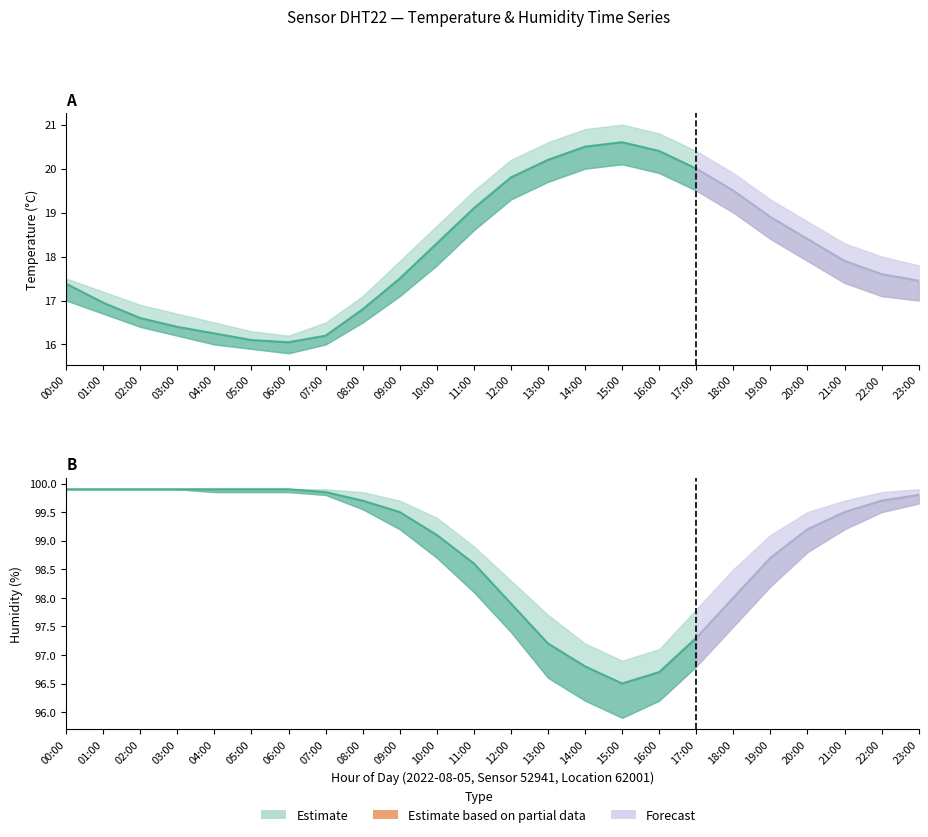

Reading left to right, what are all the values shown in this chart?

temperature_mean: 00:00=17.4	01:00=16.9	02:00=16.6	03:00=16.4	04:00=16.2	05:00=16.1	06:00=16.1	07:00=16.2	08:00=16.8	09:00=17.5	10:00=18.3	11:00=19.1	12:00=19.8	13:00=20.2	14:00=20.5	15:00=20.6	16:00=20.4	17:00=20.0	18:00=19.5	19:00=18.9	20:00=18.4	21:00=17.9	22:00=17.6	23:00=17.4
temperature_upper: 00:00=17.5	01:00=17.2	02:00=16.9	03:00=16.7	04:00=16.5	05:00=16.3	06:00=16.2	07:00=16.5	08:00=17.1	09:00=17.9	10:00=18.7	11:00=19.5	12:00=20.2	13:00=20.6	14:00=20.9	15:00=21.0	16:00=20.8	17:00=20.4	18:00=19.9	19:00=19.3	20:00=18.8	21:00=18.3	22:00=18.0	23:00=17.8
temperature_lower: 00:00=17.0	01:00=16.7	02:00=16.4	03:00=16.2	04:00=16.0	05:00=15.9	06:00=15.8	07:00=16.0	08:00=16.5	09:00=17.1	10:00=17.8	11:00=18.6	12:00=19.3	13:00=19.7	14:00=20.0	15:00=20.1	16:00=19.9	17:00=19.5	18:00=19.0	19:00=18.4	20:00=17.9	21:00=17.4	22:00=17.1	23:00=17.0
humidity_mean: 00:00=99.9	01:00=99.9	02:00=99.9	03:00=99.9	04:00=99.9	05:00=99.9	06:00=99.9	07:00=99.8	08:00=99.7	09:00=99.5	10:00=99.1	11:00=98.6	12:00=97.9	13:00=97.2	14:00=96.8	15:00=96.5	16:00=96.7	17:00=97.3	18:00=98.0	19:00=98.7	20:00=99.2	21:00=99.5	22:00=99.7	23:00=99.8
humidity_upper: 00:00=99.9	01:00=99.9	02:00=99.9	03:00=99.9	04:00=99.9	05:00=99.9	06:00=99.9	07:00=99.9	08:00=99.8	09:00=99.7	10:00=99.4	11:00=98.9	12:00=98.3	13:00=97.7	14:00=97.2	15:00=96.9	16:00=97.1	17:00=97.8	18:00=98.5	19:00=99.1	20:00=99.5	21:00=99.7	22:00=99.8	23:00=99.9
humidity_lower: 00:00=99.9	01:00=99.9	02:00=99.9	03:00=99.9	04:00=99.8	05:00=99.8	06:00=99.8	07:00=99.8	08:00=99.5	09:00=99.2	10:00=98.7	11:00=98.1	12:00=97.4	13:00=96.6	14:00=96.2	15:00=95.9	16:00=96.2	17:00=96.8	18:00=97.5	19:00=98.2	20:00=98.8	21:00=99.2	22:00=99.5	23:00=99.7